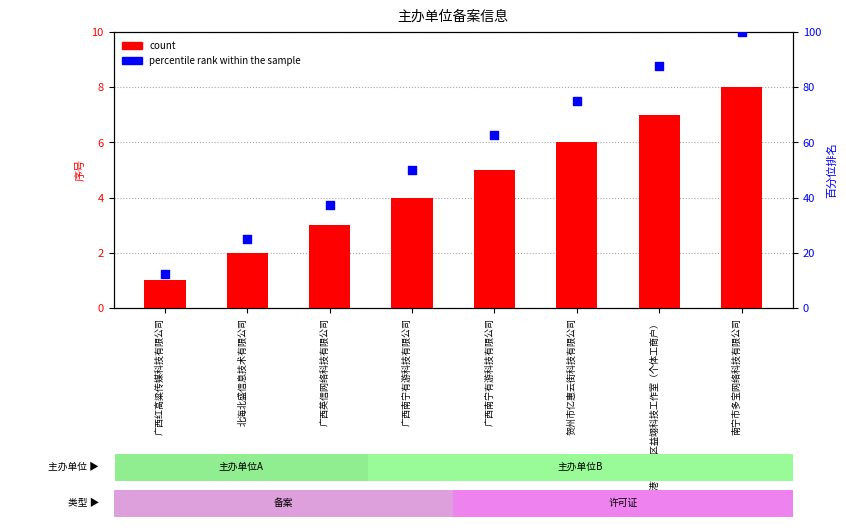

Which series has the largest Y range (max minus min)?

percentile rank within the sample